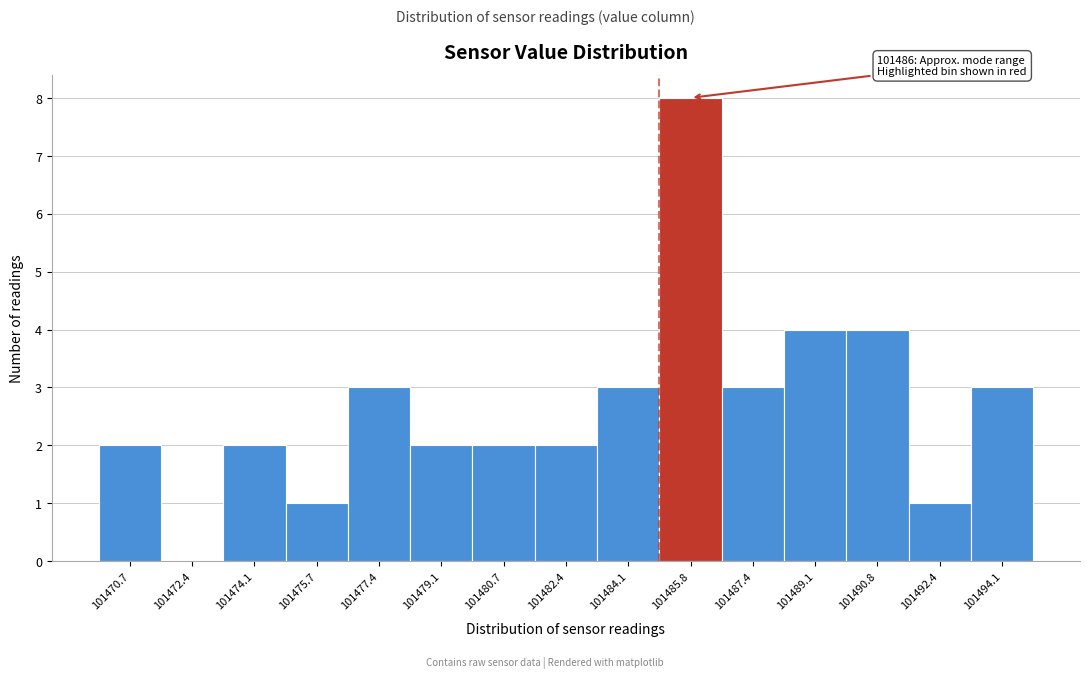

Reading right to left, extract all data points from this chart.

101494.1=3	101492.4=1	101490.8=4	101489.1=4	101487.4=3	101485.8=8	101484.1=3	101482.4=2	101480.7=2	101479.1=2	101477.4=3	101475.7=1	101474.1=2	101472.4=0	101470.7=2